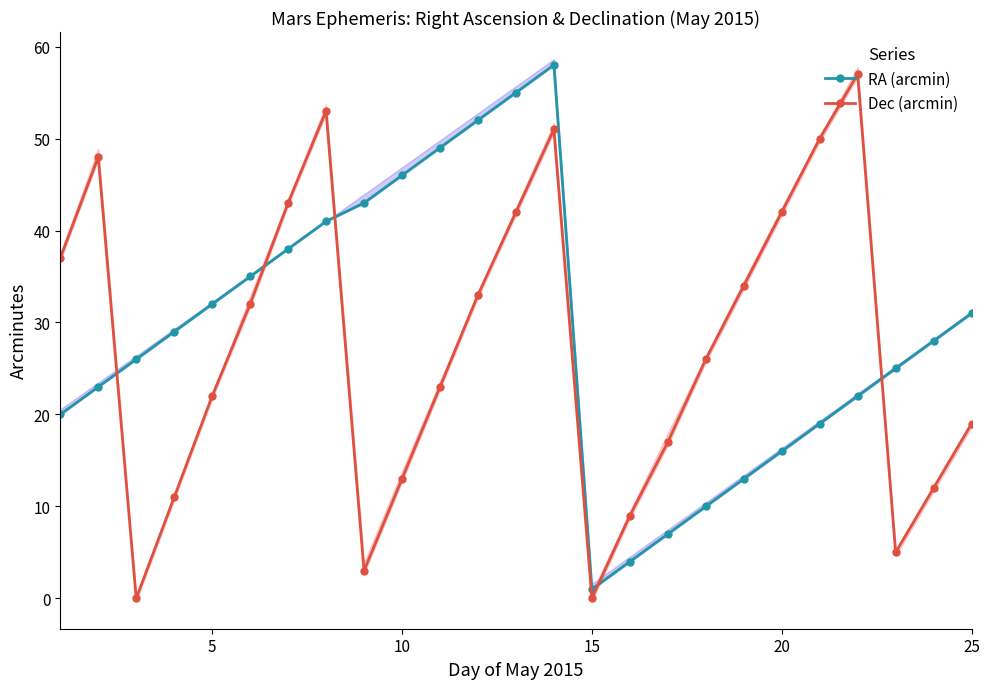

How many values in the RA (arcmin) series exceed 28?

12